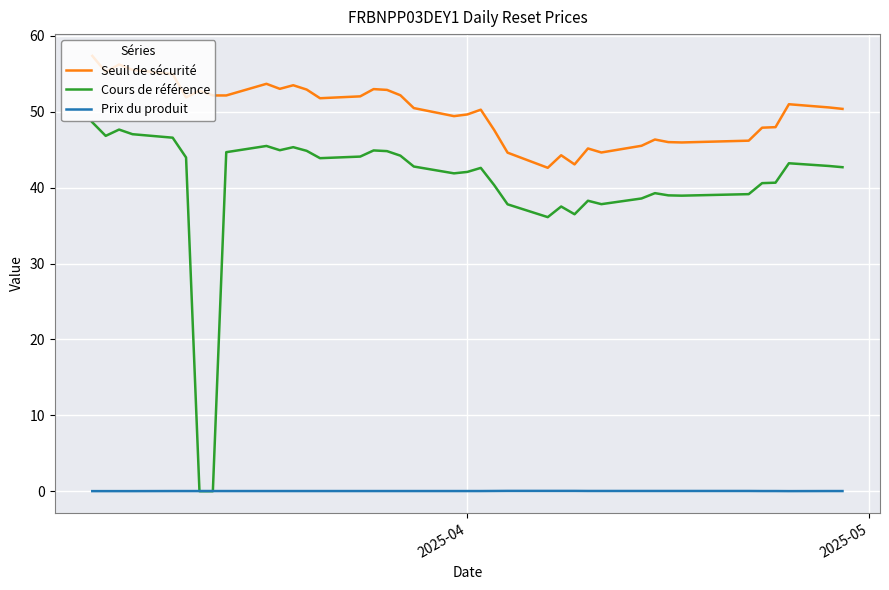

List the series in order of their peak value, highest first.

Seuil de sécurité, Cours de référence, Prix du produit